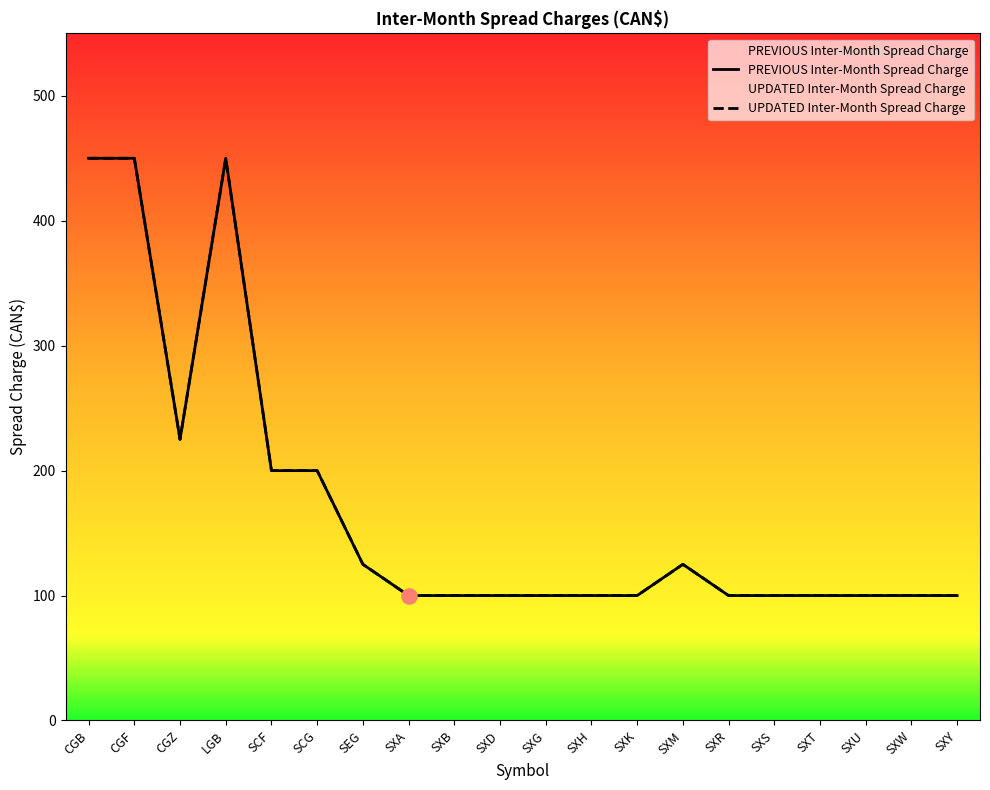

What are all the series names shown in the legend?

PREVIOUS Inter-Month Spread Charge, UPDATED Inter-Month Spread Charge